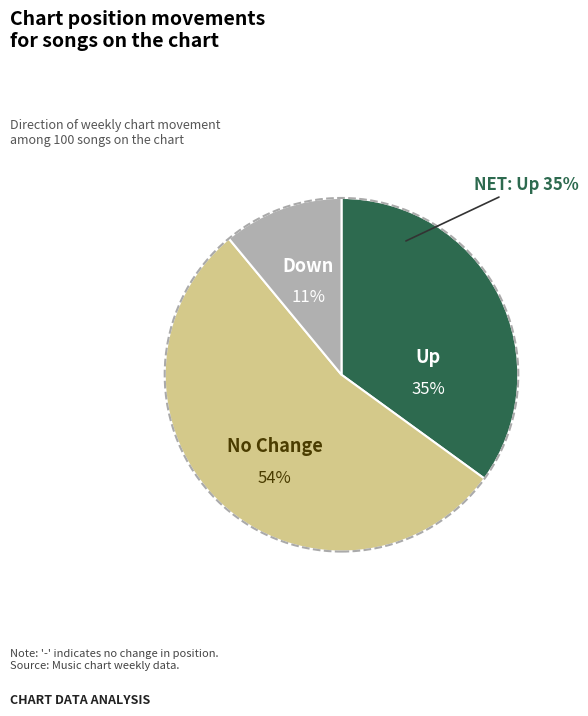

Do up and down together represent more than half of the pie?

No